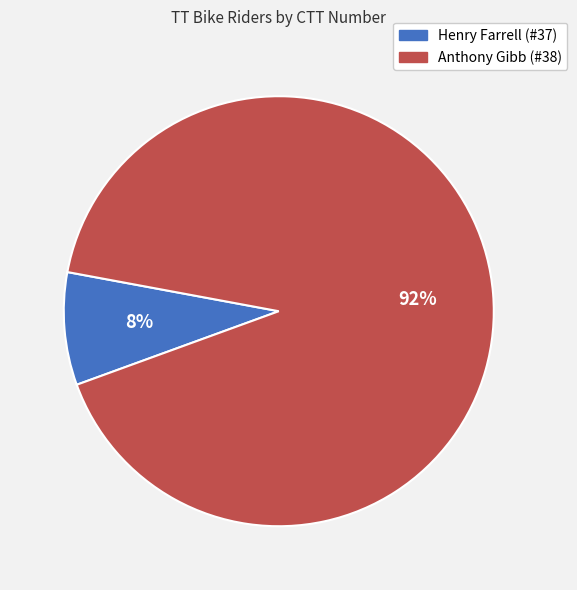

To the nearest percent, what is the average slice percentage?

50%